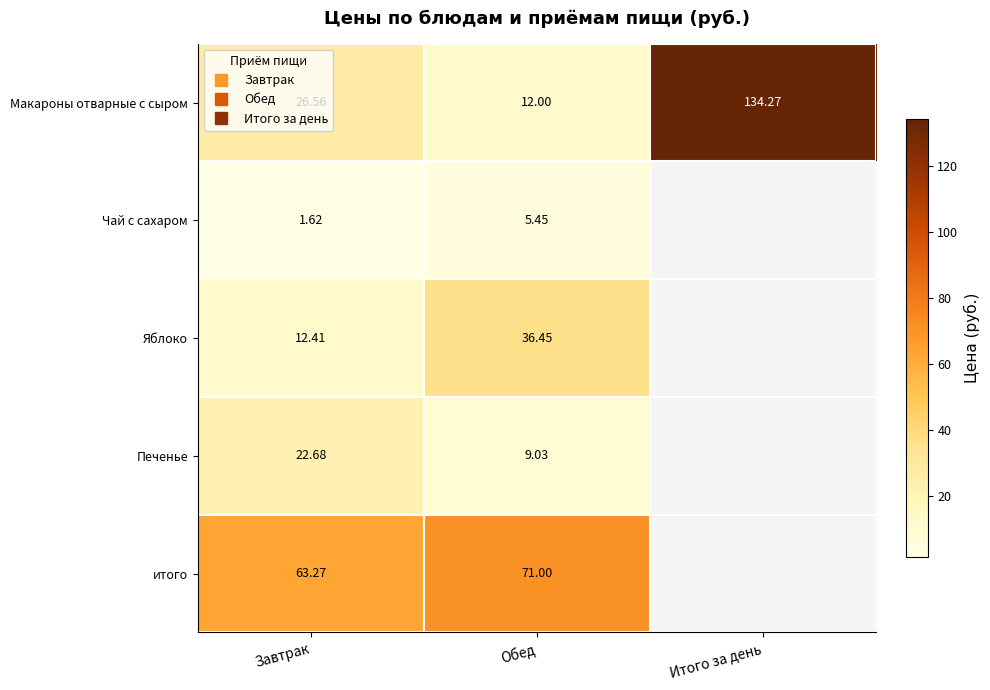

What is the spread (max minus min) of values at Обед?

65.5